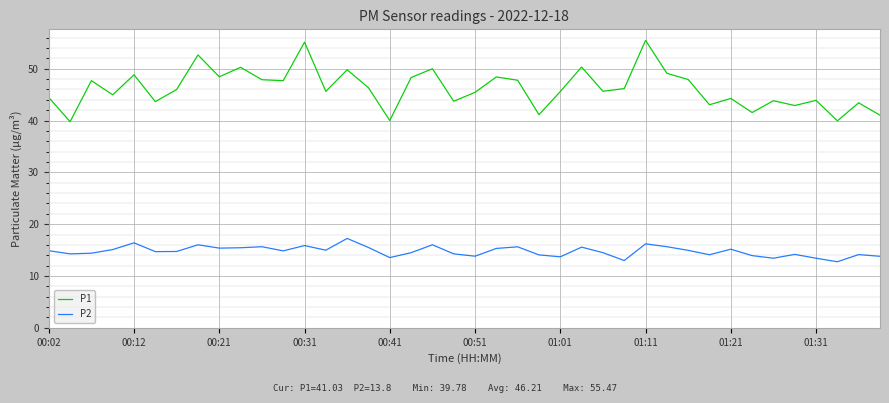

What is the difference between the maximum and minimum values in the P2 series?

4.5